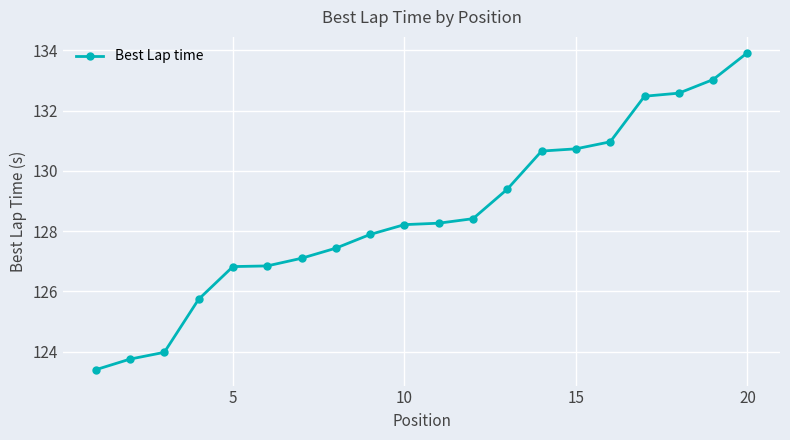

What is the value of the 19th point from the left?

133.0